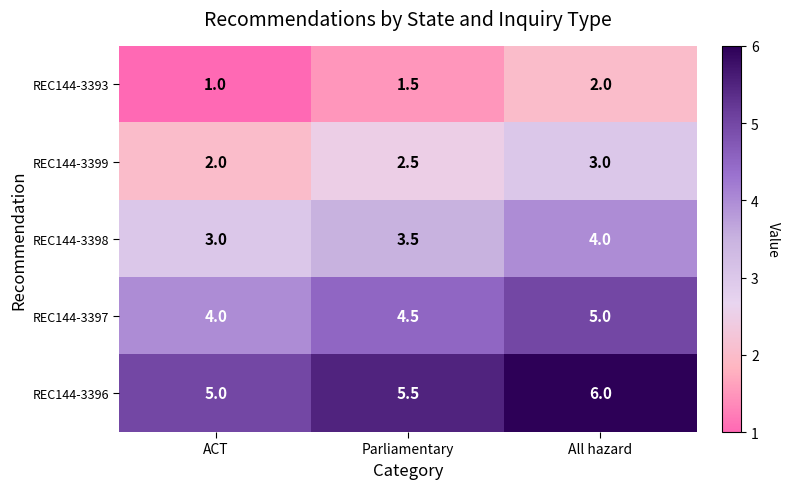

The value of REC144-3399 at Parliamentary is 1.7. True or false?

False